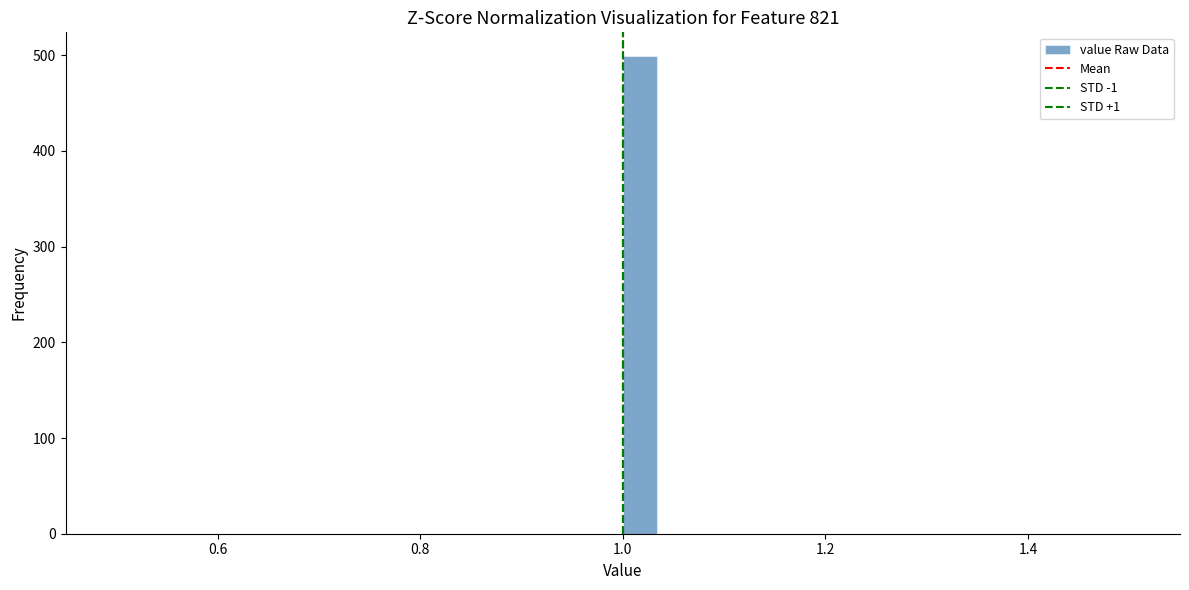

Around what value on the x-axis is the tallest bar? Give the approximate position of its centre, as read against the axis.

1.02